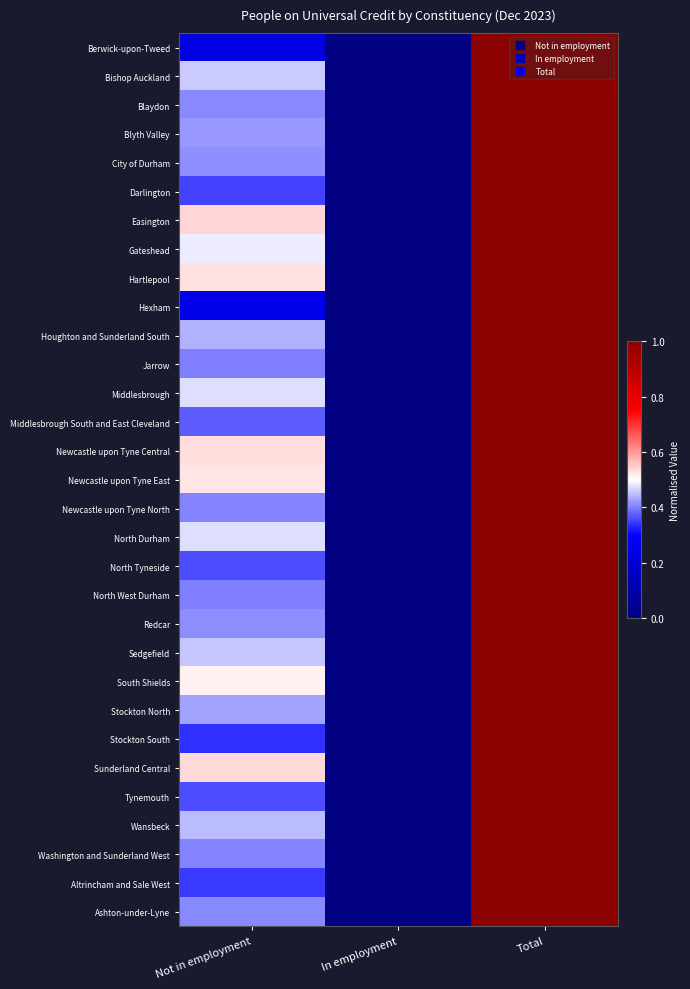

Reading left to right, extract all data points from this chart.

Berwick-upon-Tweed: Not in employment=0.2	In employment=0.0	Total=1.0
Bishop Auckland: Not in employment=0.5	In employment=0.0	Total=1.0
Blaydon: Not in employment=0.4	In employment=0.0	Total=1.0
Blyth Valley: Not in employment=0.4	In employment=0.0	Total=1.0
City of Durham: Not in employment=0.4	In employment=0.0	Total=1.0
Darlington: Not in employment=0.4	In employment=0.0	Total=1.0
Easington: Not in employment=0.5	In employment=0.0	Total=1.0
Gateshead: Not in employment=0.5	In employment=0.0	Total=1.0
Hartlepool: Not in employment=0.5	In employment=0.0	Total=1.0
Hexham: Not in employment=0.2	In employment=0.0	Total=1.0
Houghton and Sunderland South: Not in employment=0.4	In employment=0.0	Total=1.0
Jarrow: Not in employment=0.4	In employment=0.0	Total=1.0
Middlesbrough: Not in employment=0.5	In employment=0.0	Total=1.0
Middlesbrough South and East Cleveland: Not in employment=0.4	In employment=0.0	Total=1.0
Newcastle upon Tyne Central: Not in employment=0.5	In employment=0.0	Total=1.0
Newcastle upon Tyne East: Not in employment=0.5	In employment=0.0	Total=1.0
Newcastle upon Tyne North: Not in employment=0.4	In employment=0.0	Total=1.0
North Durham: Not in employment=0.5	In employment=0.0	Total=1.0
North Tyneside: Not in employment=0.4	In employment=0.0	Total=1.0
North West Durham: Not in employment=0.4	In employment=0.0	Total=1.0
Redcar: Not in employment=0.4	In employment=0.0	Total=1.0
Sedgefield: Not in employment=0.5	In employment=0.0	Total=1.0
South Shields: Not in employment=0.5	In employment=0.0	Total=1.0
Stockton North: Not in employment=0.4	In employment=0.0	Total=1.0
Stockton South: Not in employment=0.3	In employment=0.0	Total=1.0
Sunderland Central: Not in employment=0.5	In employment=0.0	Total=1.0
Tynemouth: Not in employment=0.4	In employment=0.0	Total=1.0
Wansbeck: Not in employment=0.4	In employment=0.0	Total=1.0
Washington and Sunderland West: Not in employment=0.4	In employment=0.0	Total=1.0
Altrincham and Sale West: Not in employment=0.3	In employment=0.0	Total=1.0
Ashton-under-Lyne: Not in employment=0.4	In employment=0.0	Total=1.0